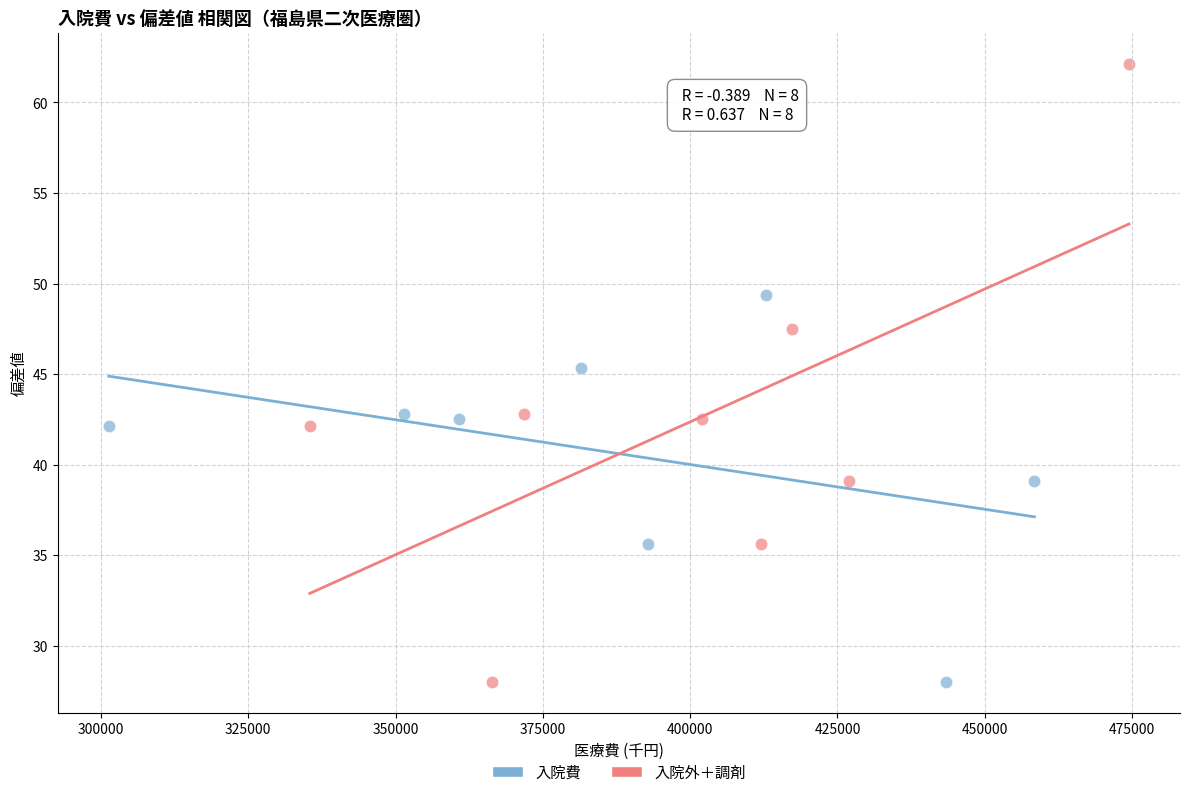

Which series contains the highest Y value?

入院外＋調剤